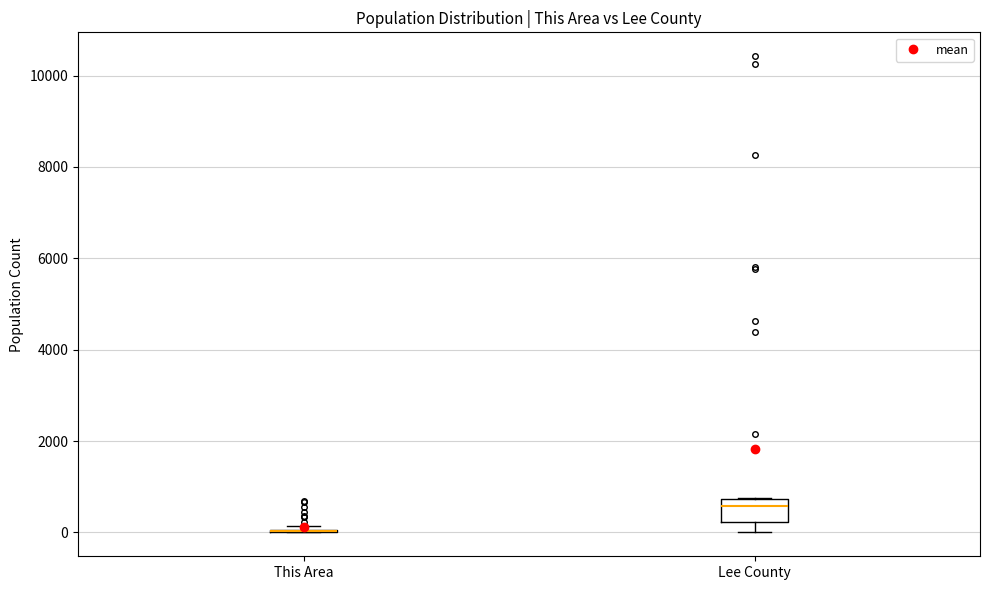

Reading left to right, transcribe this box plot: for each box, give where its median line is, the range the box spans, and where its two whiskers end, as read against the y-axis. The values are not printed on the chart, so give them approximately, as read against the axis.

This Area: box collapsed to a line at 0, whiskers 0 to 200
Lee County: median 600, box 200 to 800, whiskers 0 to 800